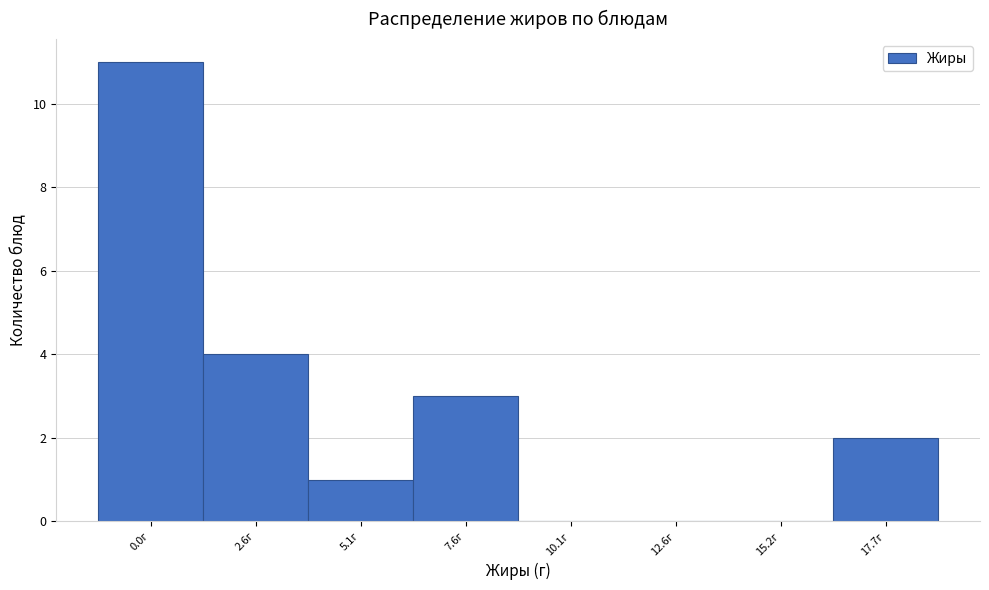

Reading left to right, list all the values displayed in this chart.

0.0г=11	2.6г=4	5.1г=1	7.6г=3	10.1г=0	12.6г=0	15.2г=0	17.7г=2